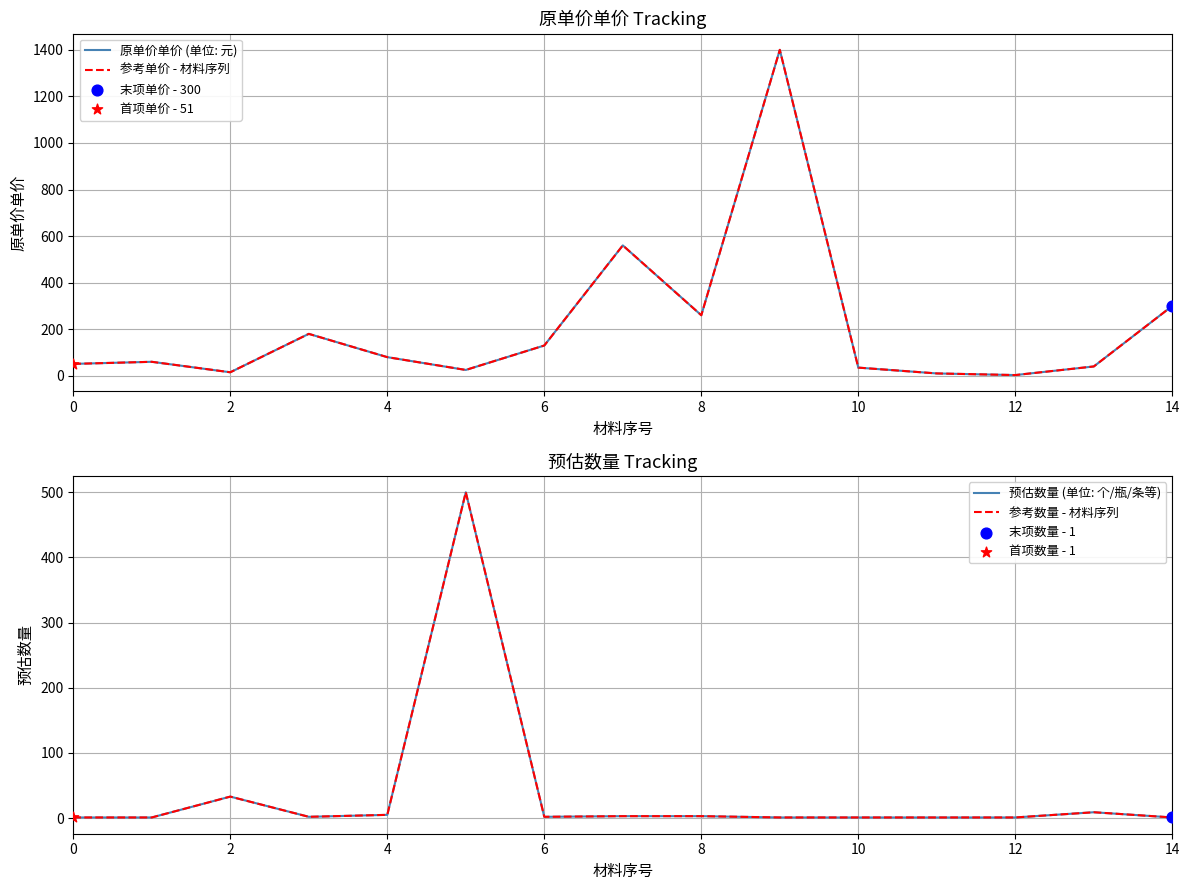

Which series has the largest total across all categories?

原单价单价 (单位: 元)